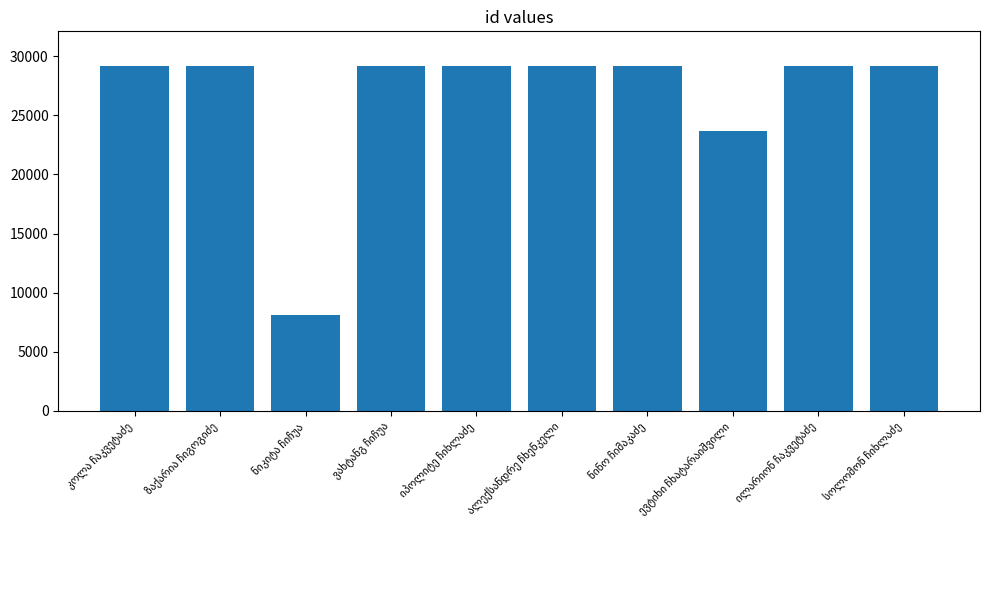

What is the difference between the second highest and minimum values?

21113